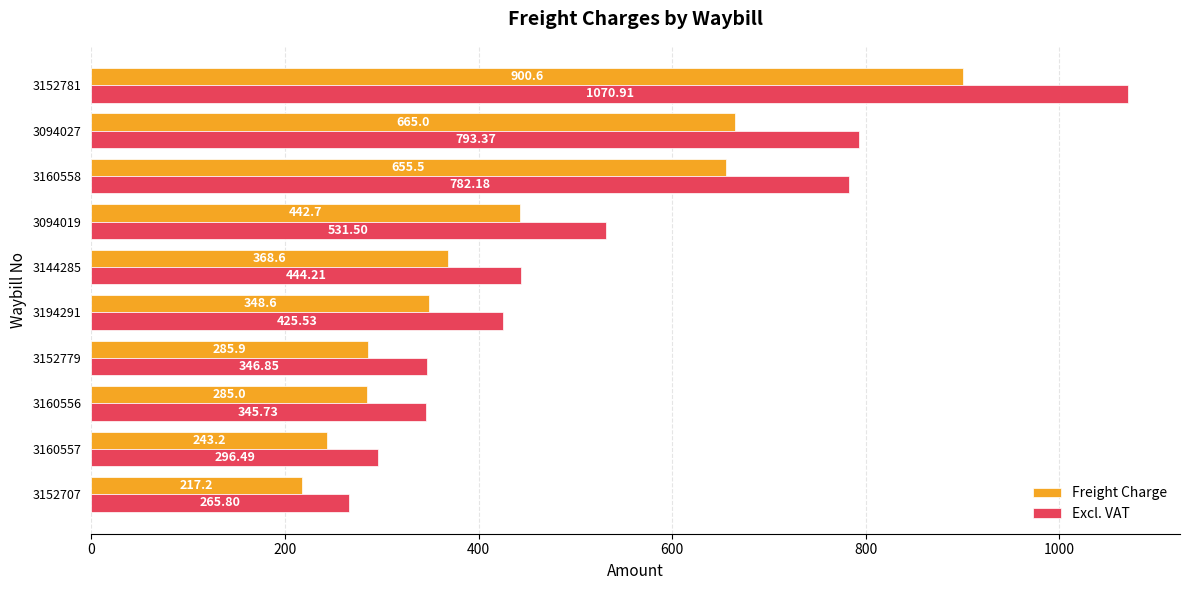

What are all the series names shown in the legend?

Freight Charge, Excl. VAT